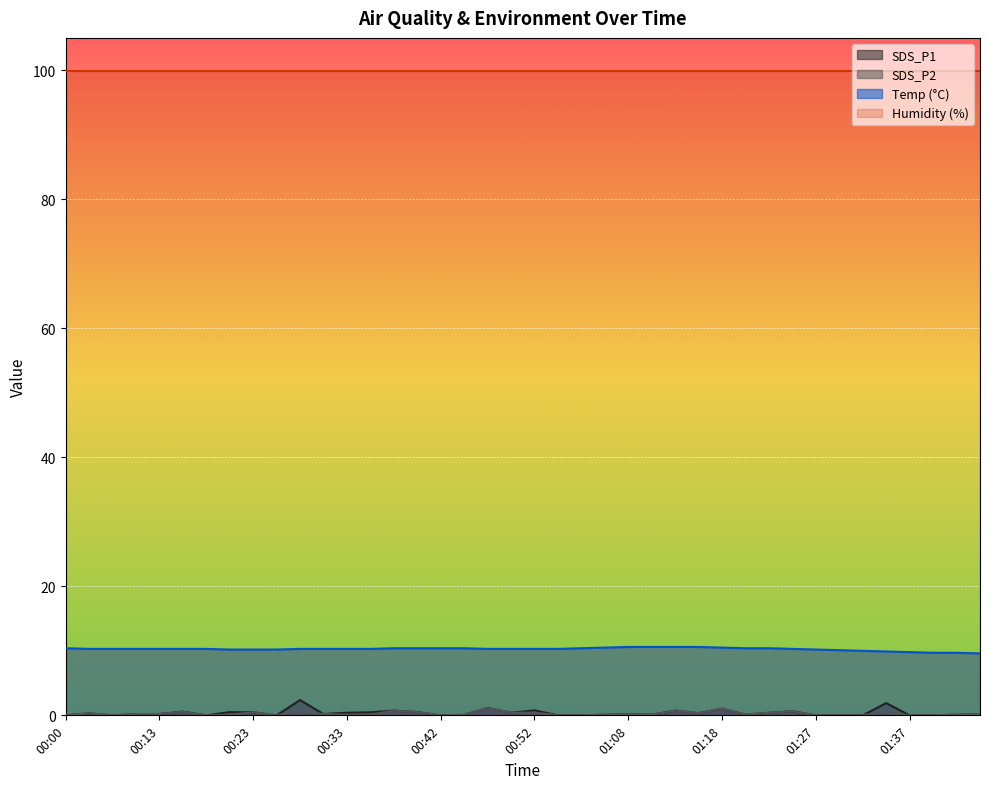

What are all the series names shown in the legend?

SDS_P1, SDS_P2, Temp (°C), Humidity (%)